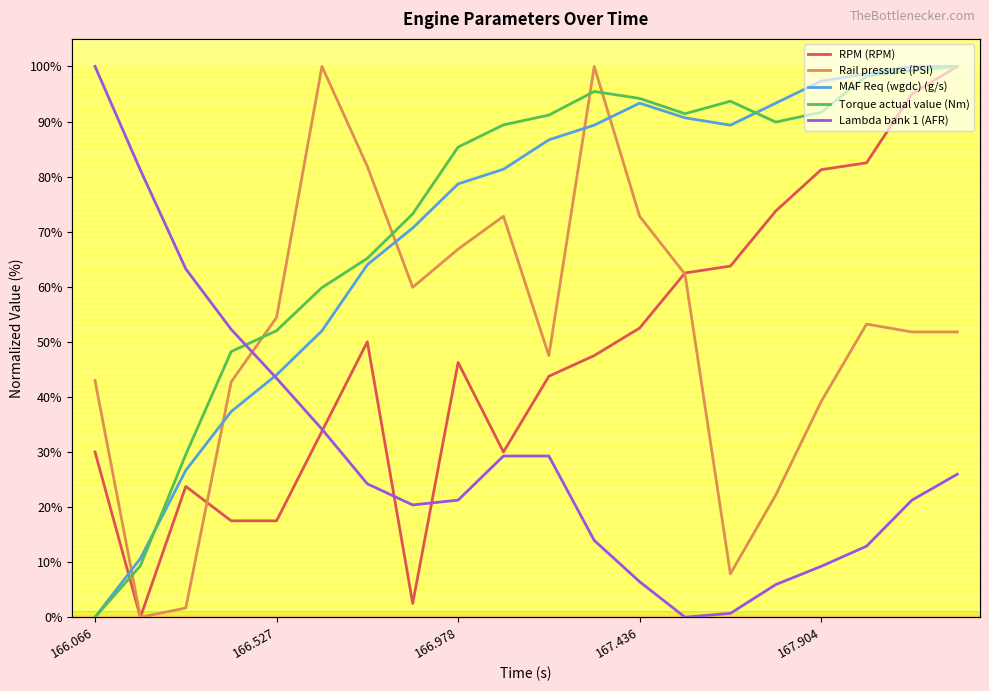

Does the chart have visible grid lines?

No